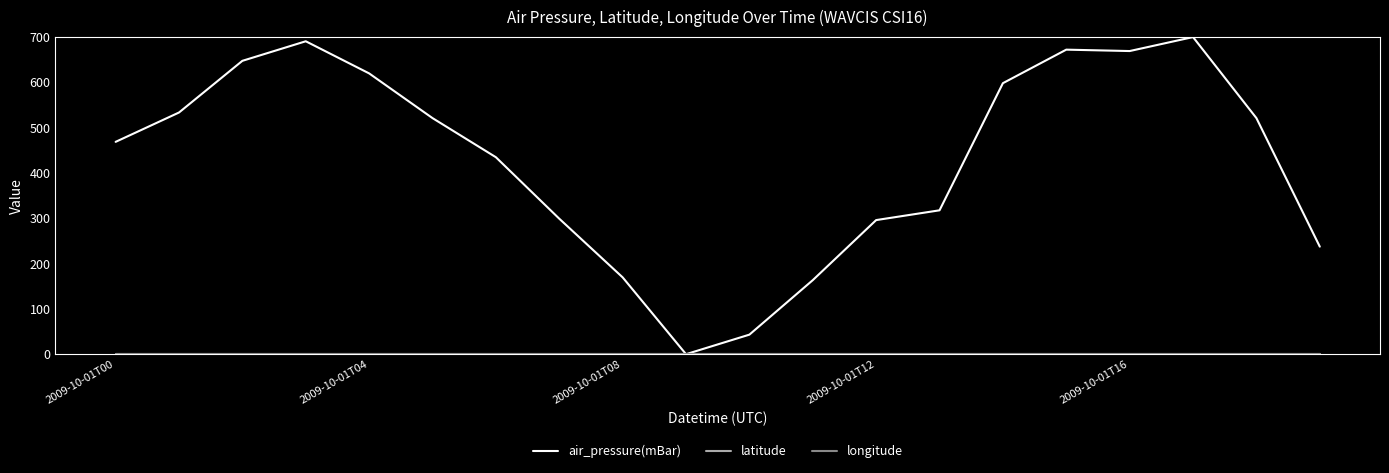

Is this an area chart (filled region under the line)?

No